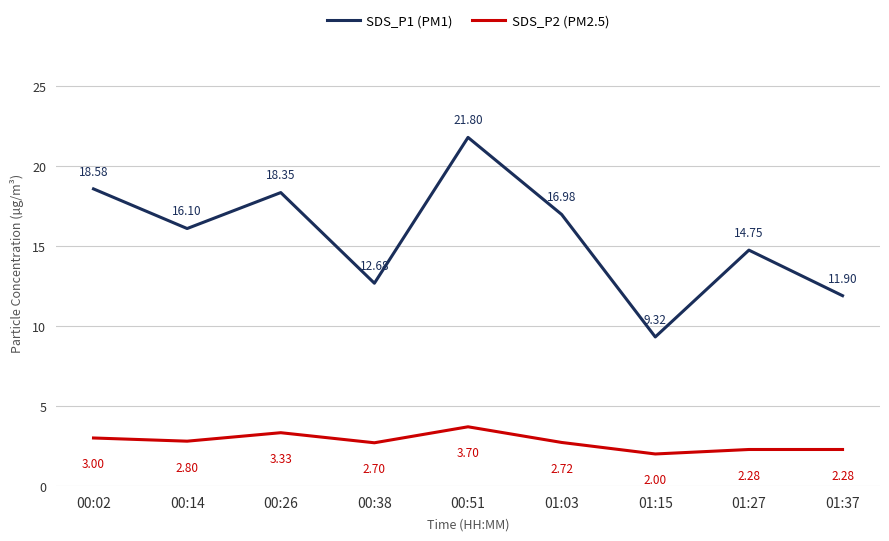

List the series in order of their overall mean, highest first.

SDS_P1 (PM1), SDS_P2 (PM2.5)